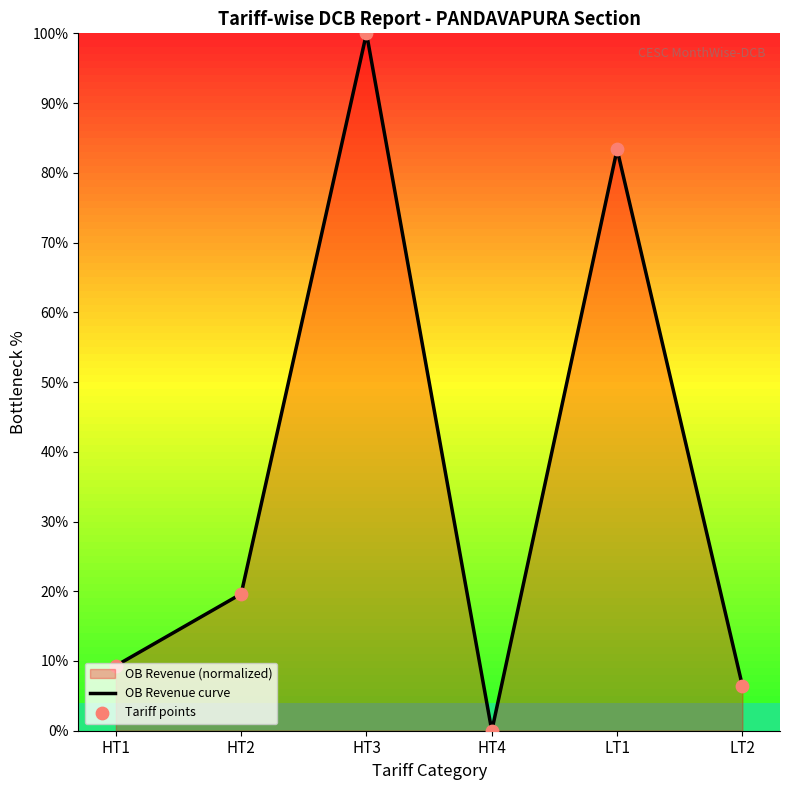

Which series has the widest spread of Y values?

OB Revenue curve